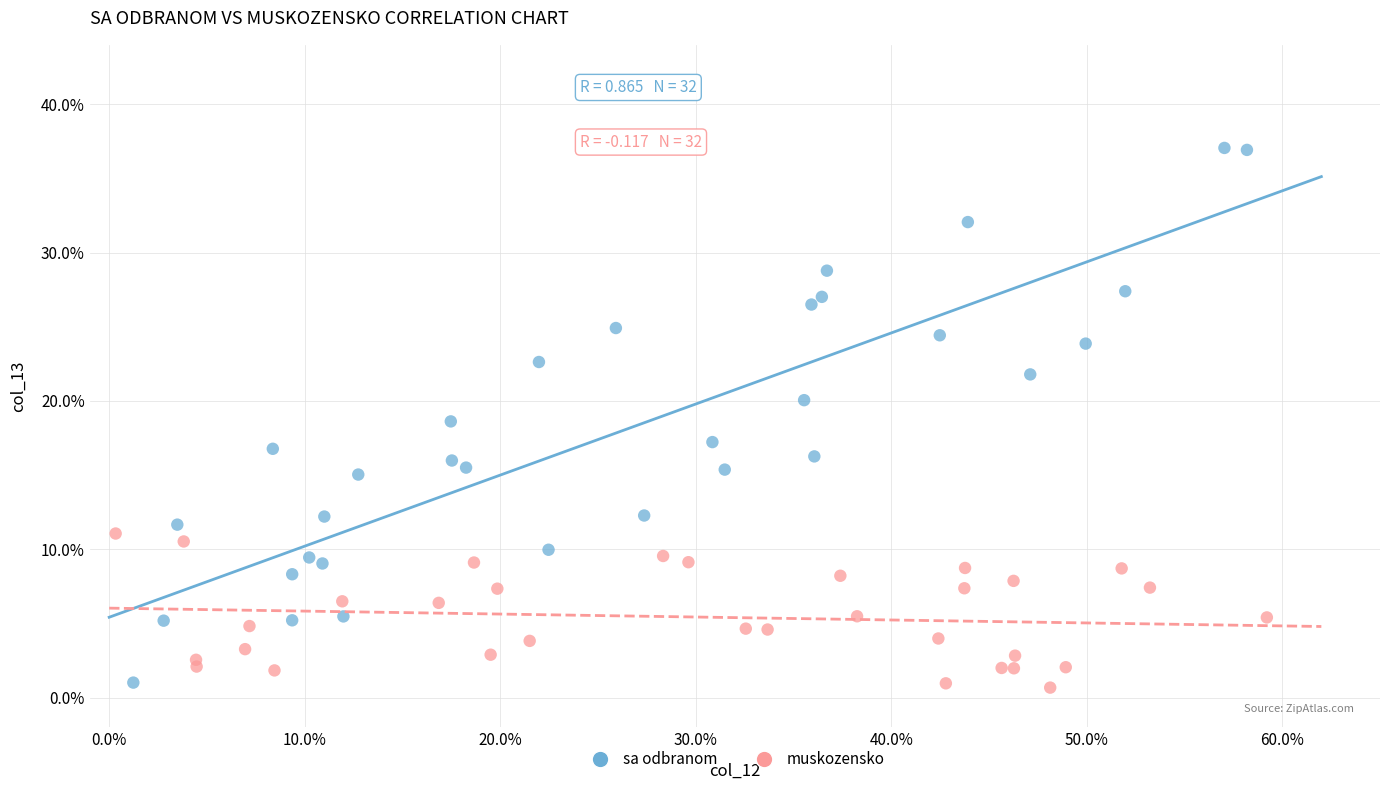

What are all the series names shown in the legend?

sa odbranom, muskozensko